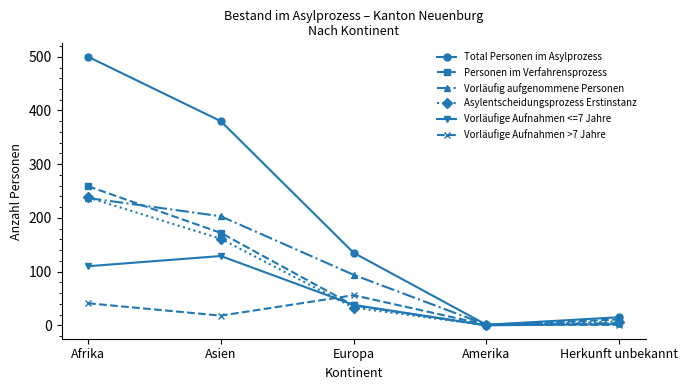

Which label corresponds to the largest value in the chart?

Afrika